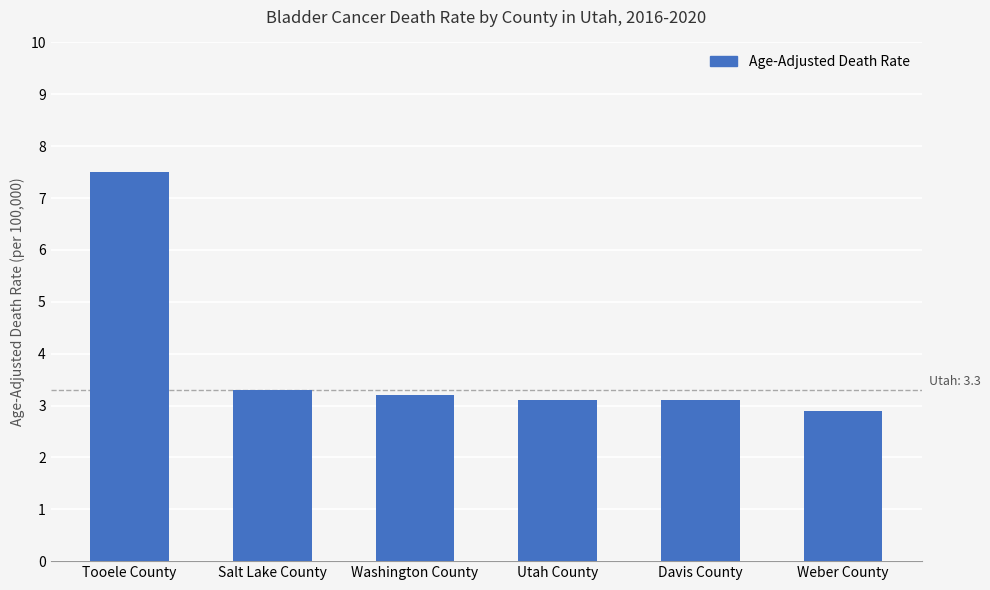

What is the maximum value shown in the chart?

7.5